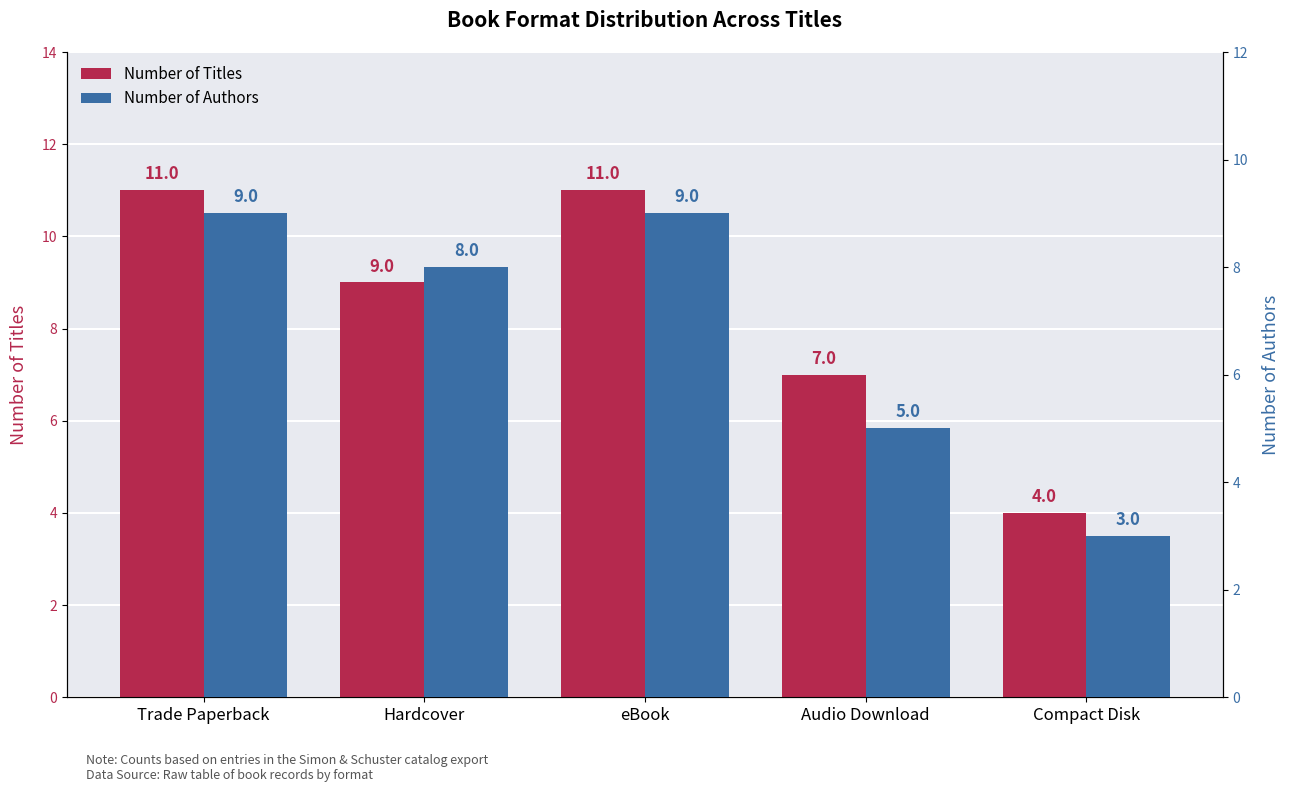

What is the minimum value for Number of Authors?

3